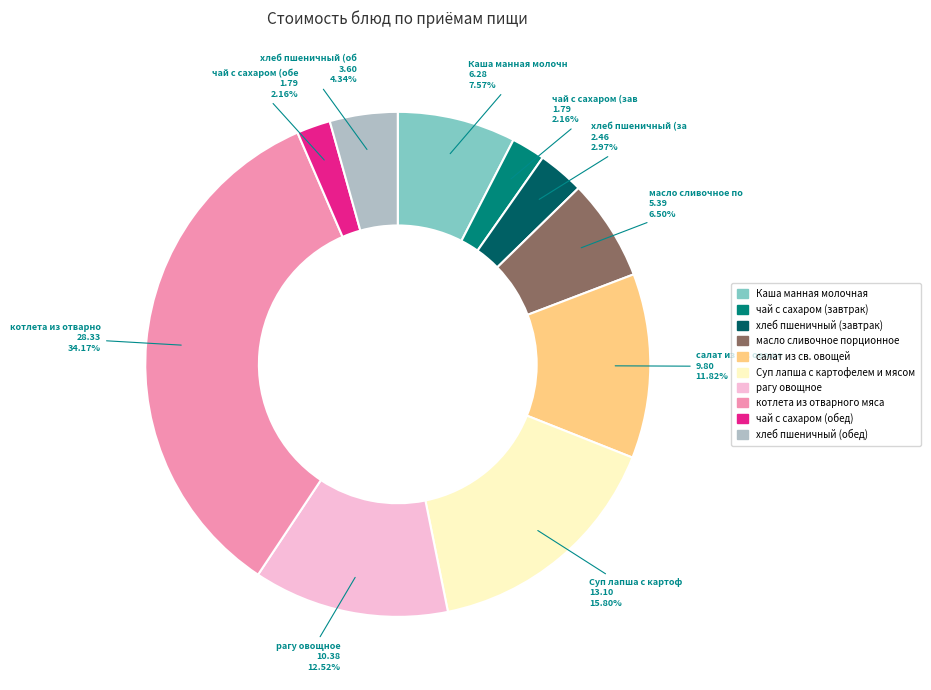

Is чай с сахаром (завтрак) the majority of the pie?

No